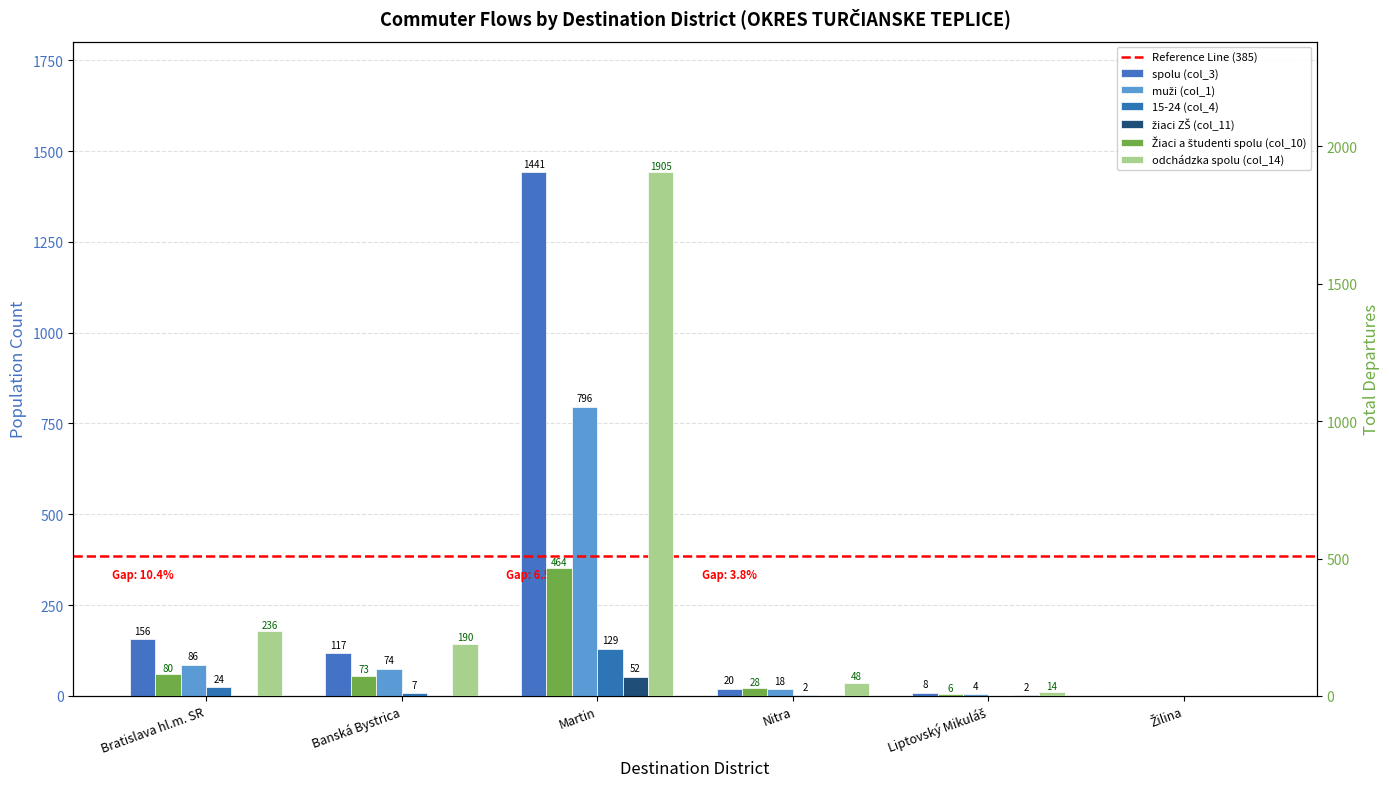

True or false: odchádzka spolu (col_14) has a value of 86 at Nitra.

False